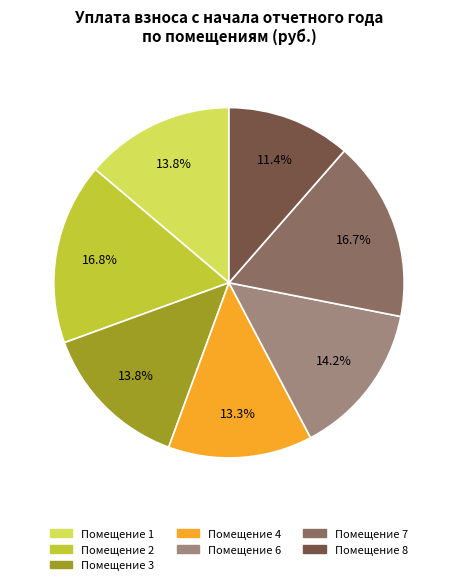

Count the number of slices in the pie.

7